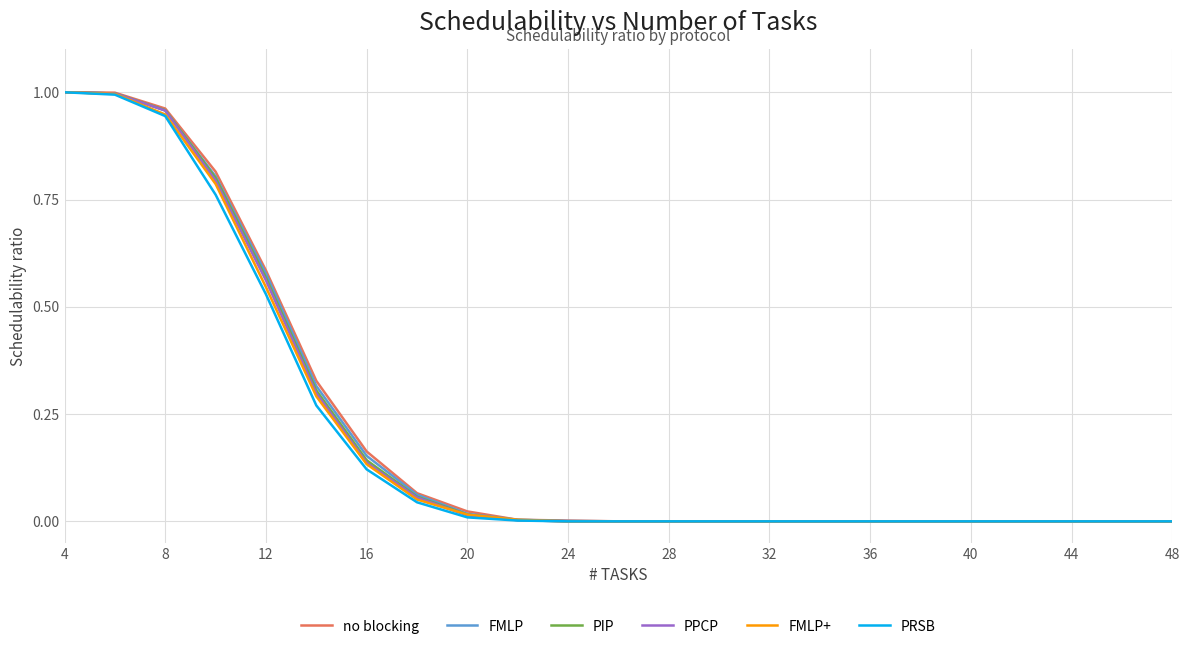

Which series has the largest total across all categories?

no blocking